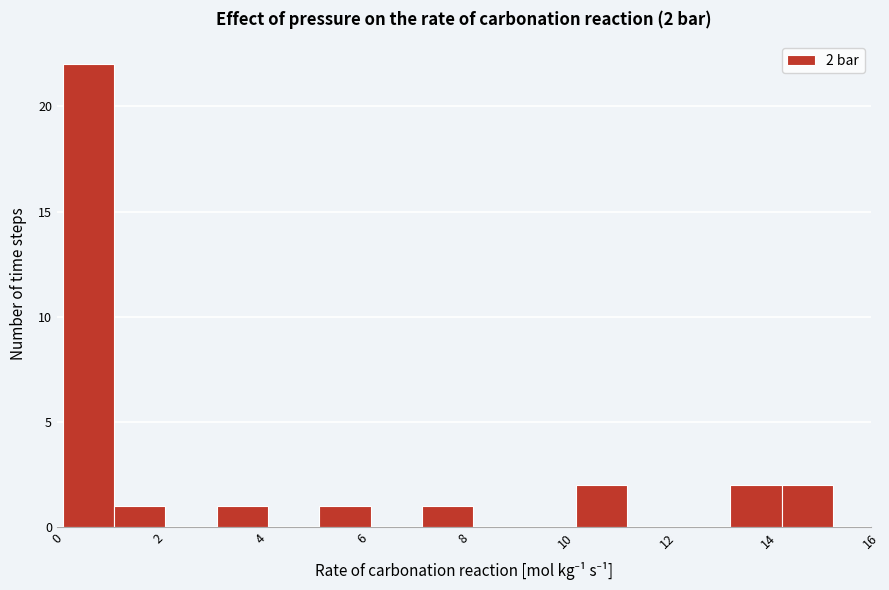

Which range on the x-axis has the tallest bar?

0.2 to 1.2